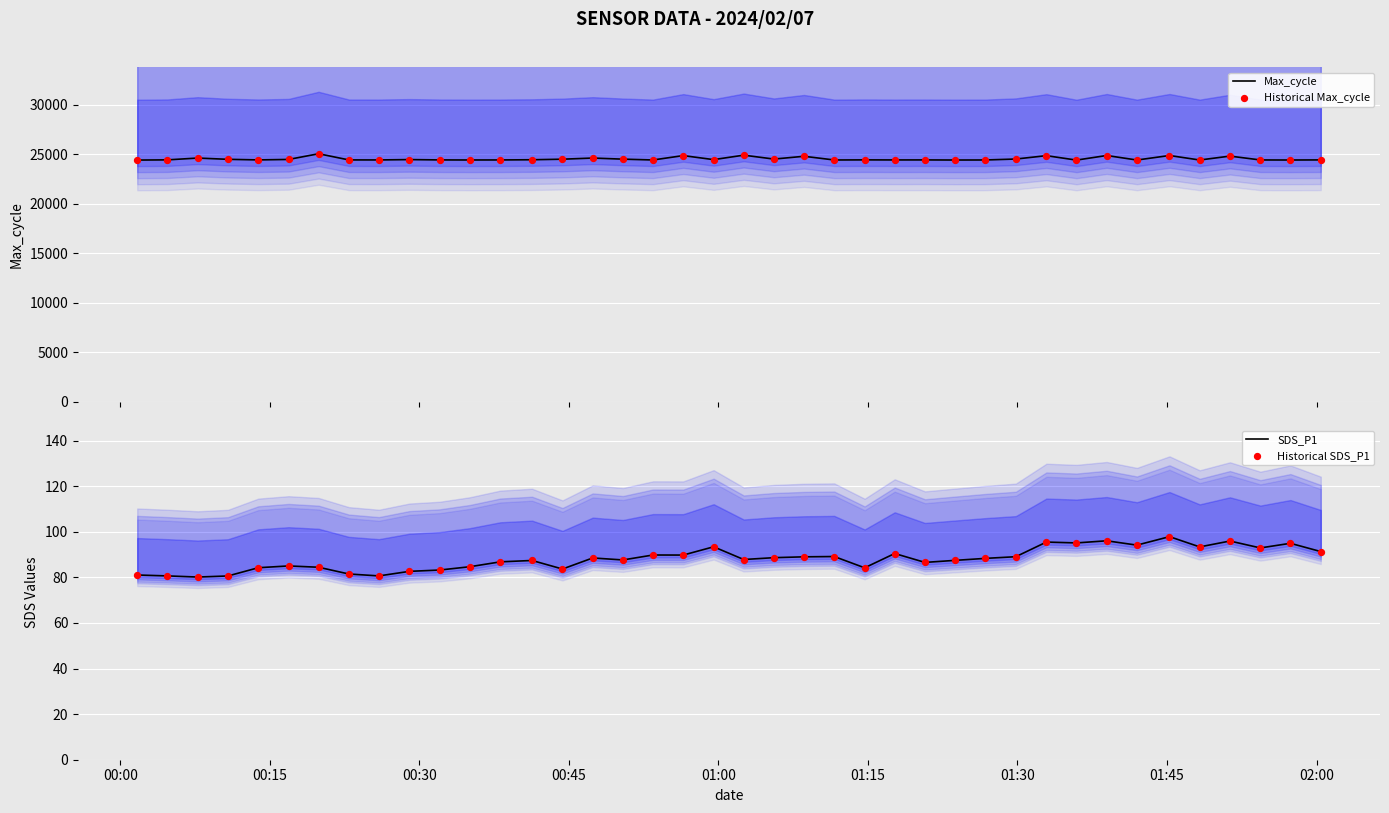

Which series contains the highest Y value?

Max_cycle